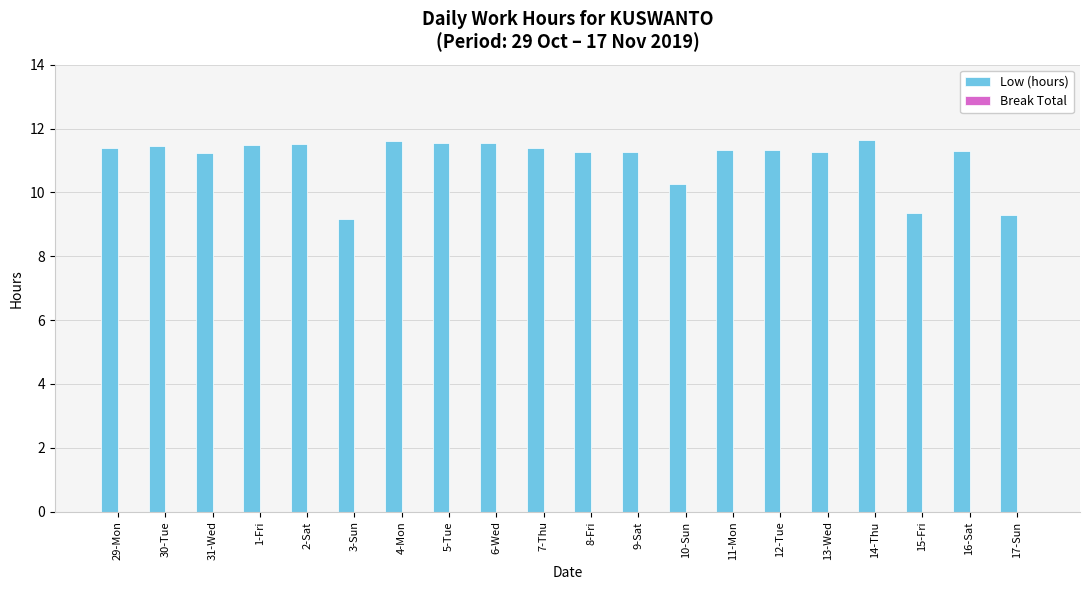

What is the label of the 4th bar from the left?

1-Fri